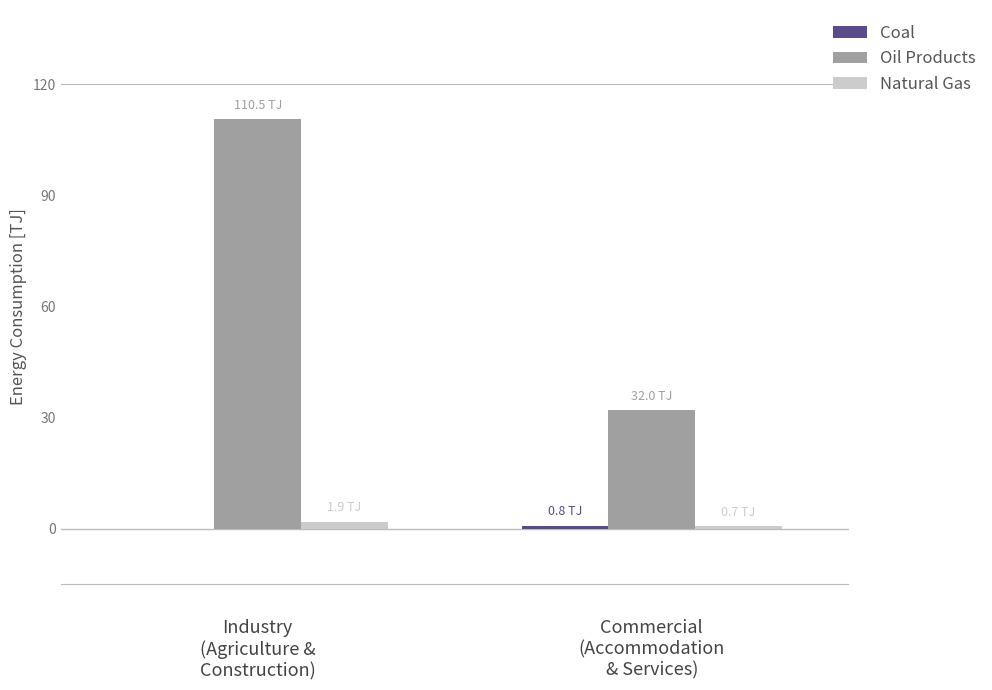

What is the spread (max minus min) of values at Commercial
(Accommodation
& Services)?

31.3